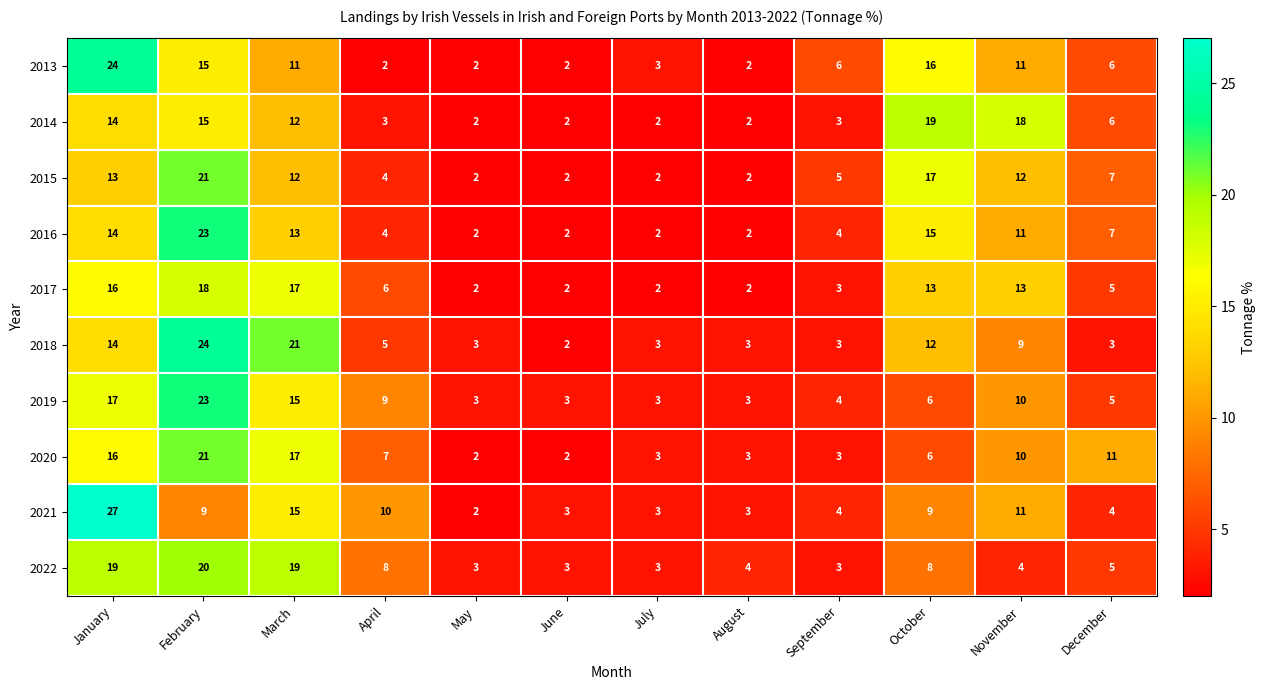

How many series are shown in this chart?

10